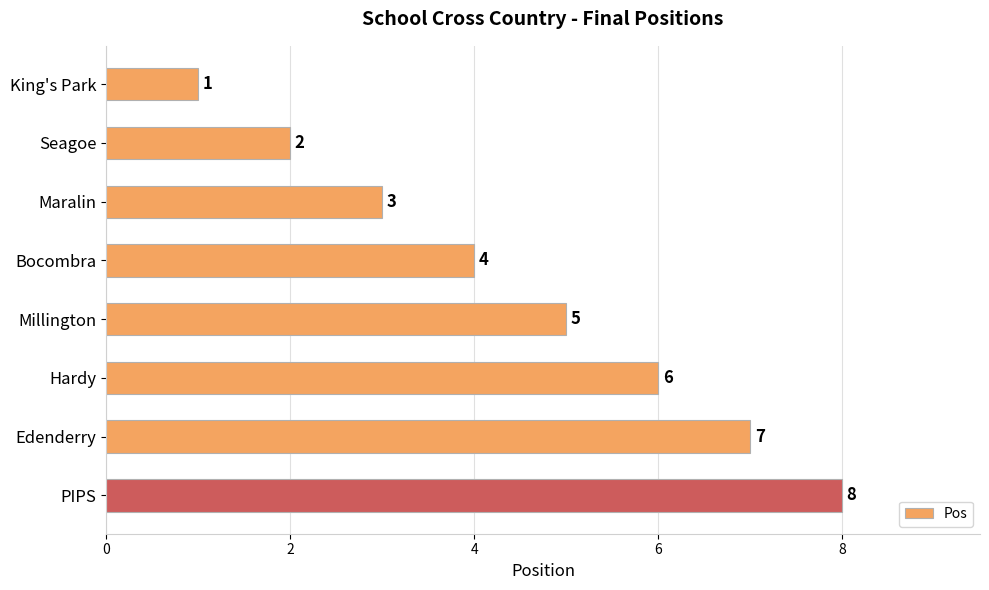

Where is the data nearest to the value 4?

Bocombra